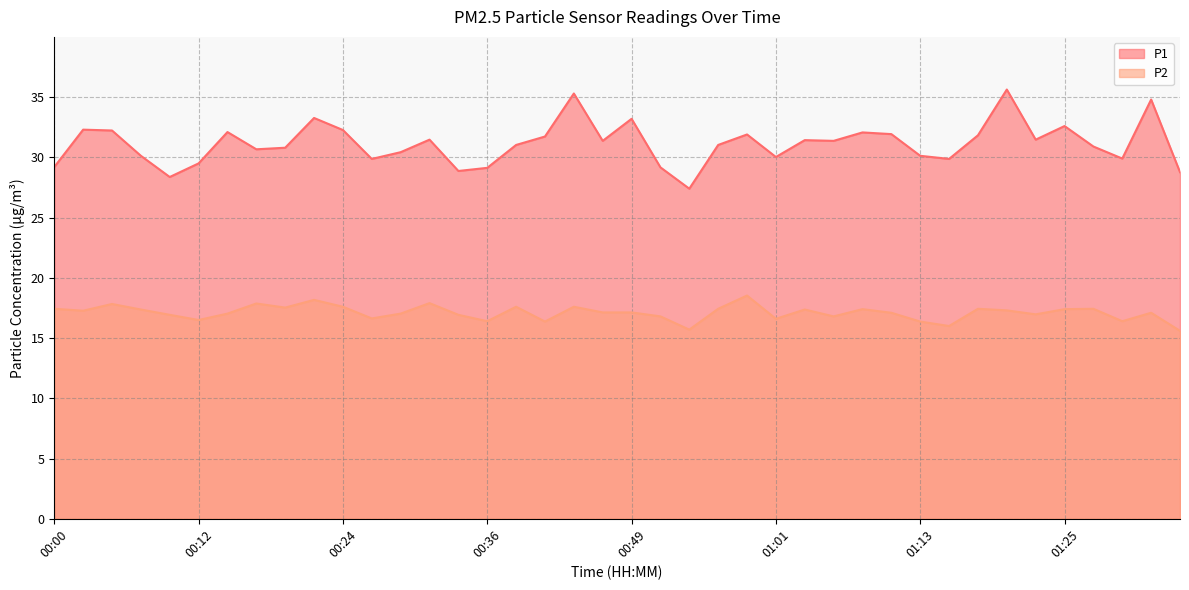

What position from the left is 01:30?

38